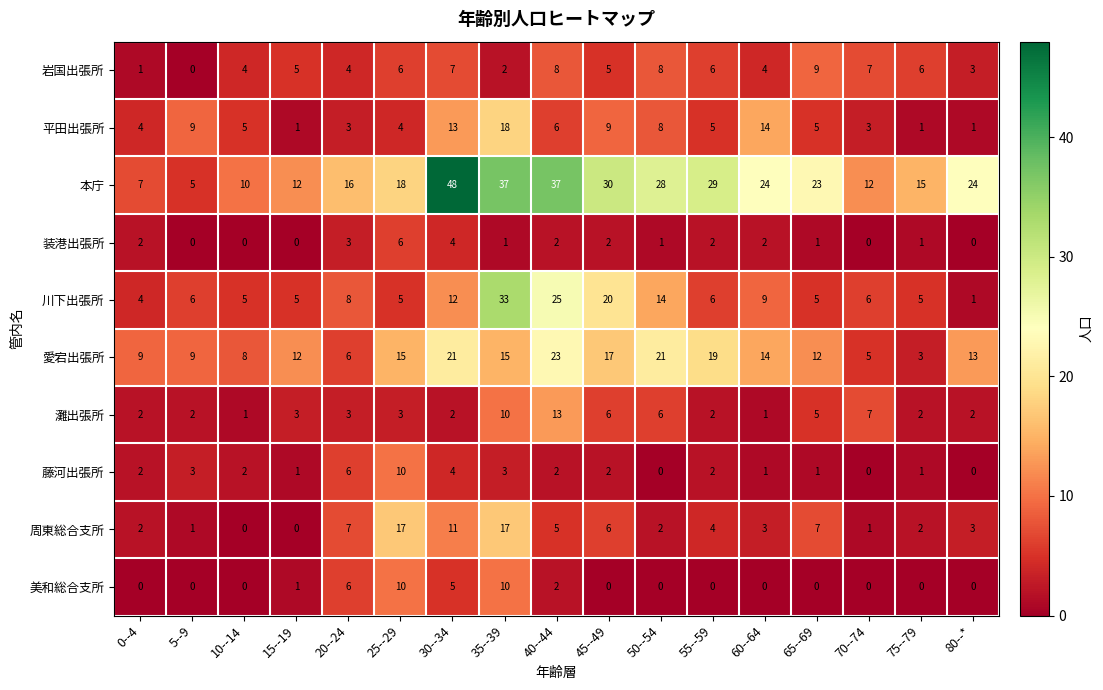

What is the sum of all 平田出張所 values?

109